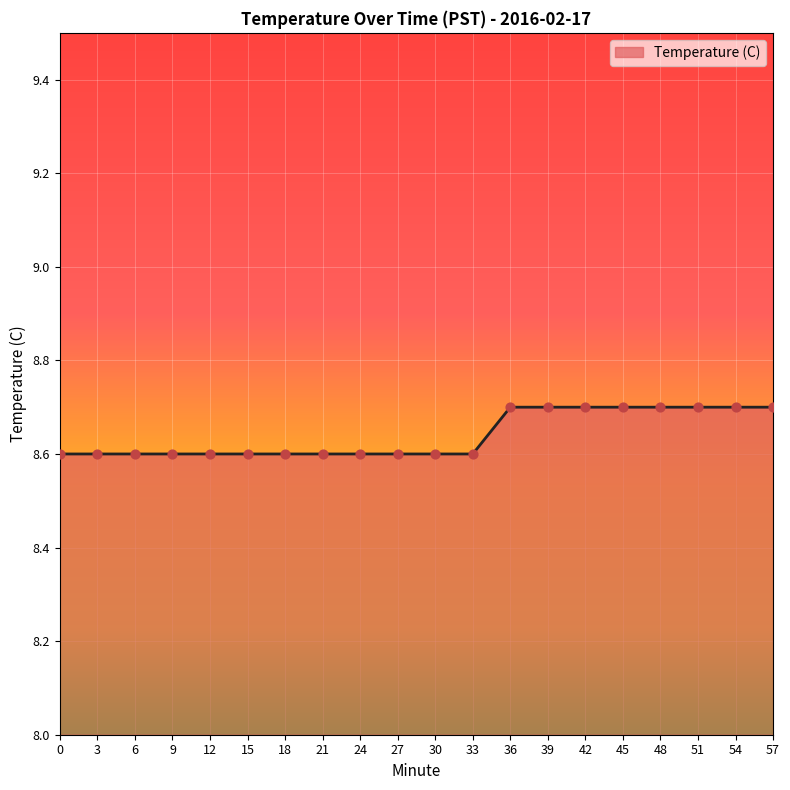

What is the change in value from 6 to 42?

+0.1